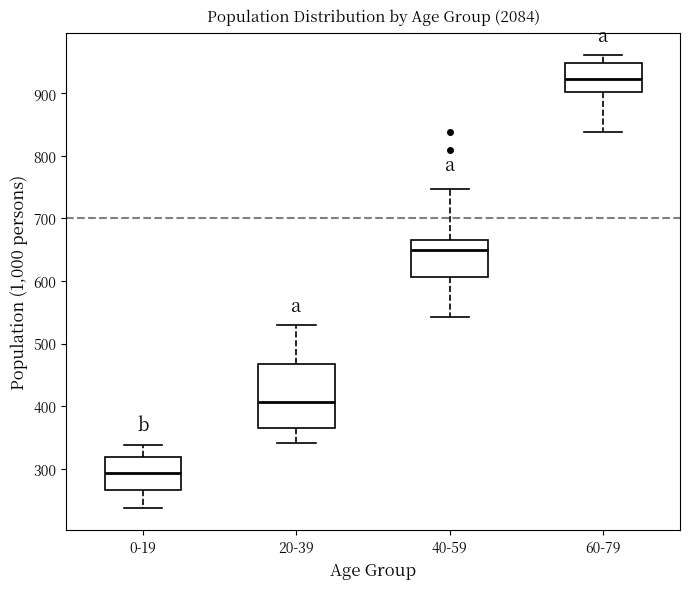

Where does the lower whisker of the box for 20-39 end on the y-axis? The values are not printed on the chart, so give them approximately, as read against the axis.

340